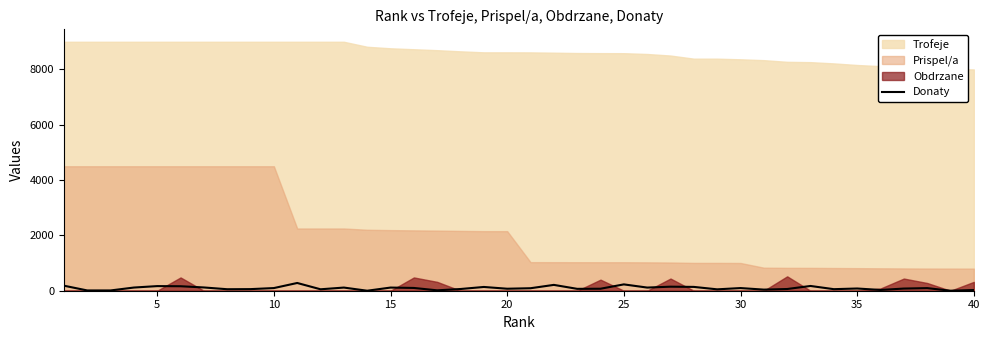

What is the value of the 8th point from the left?

54